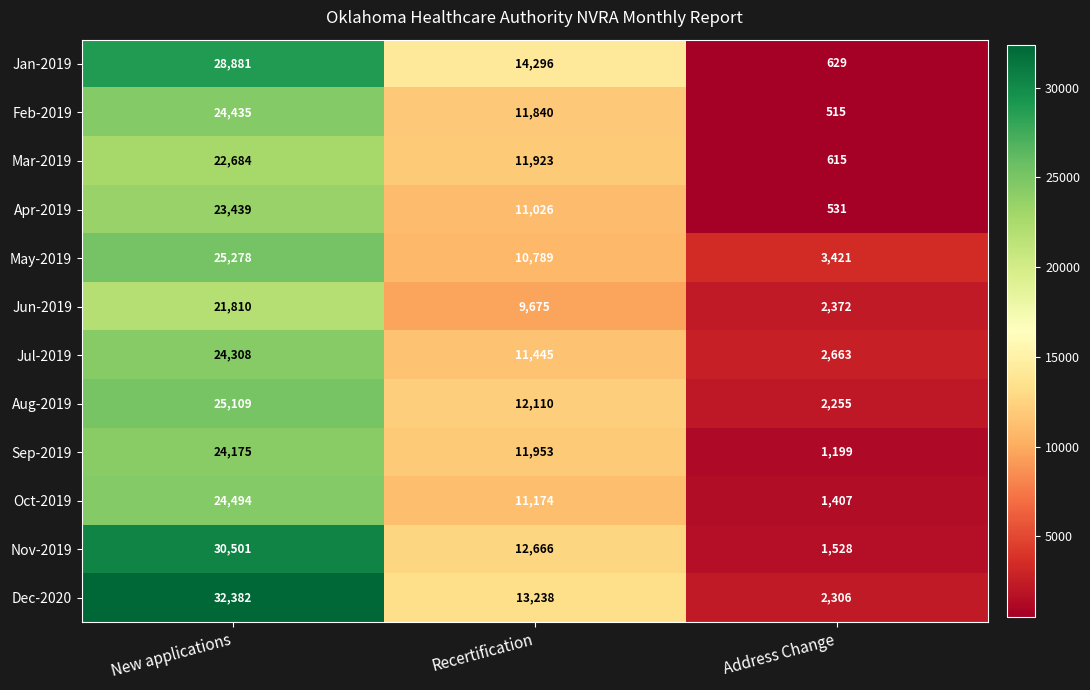

How many data points does each series have?

3